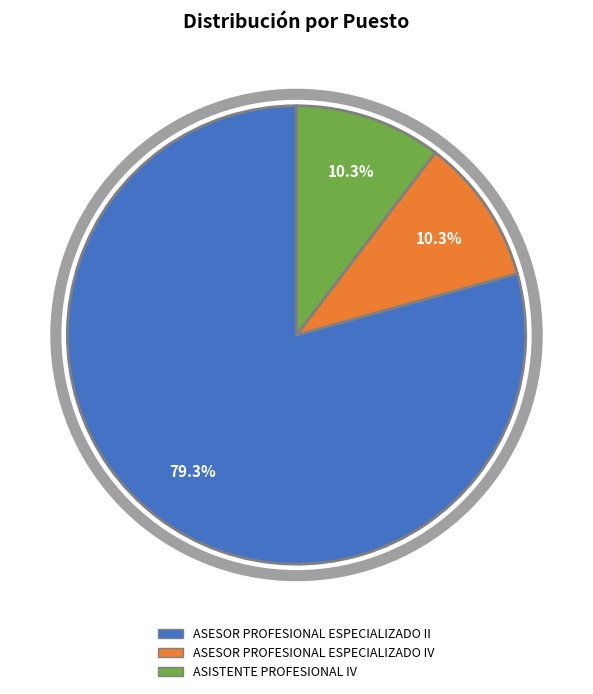

Does ASISTENTE PROFESIONAL IV represent more than half of the total?

No